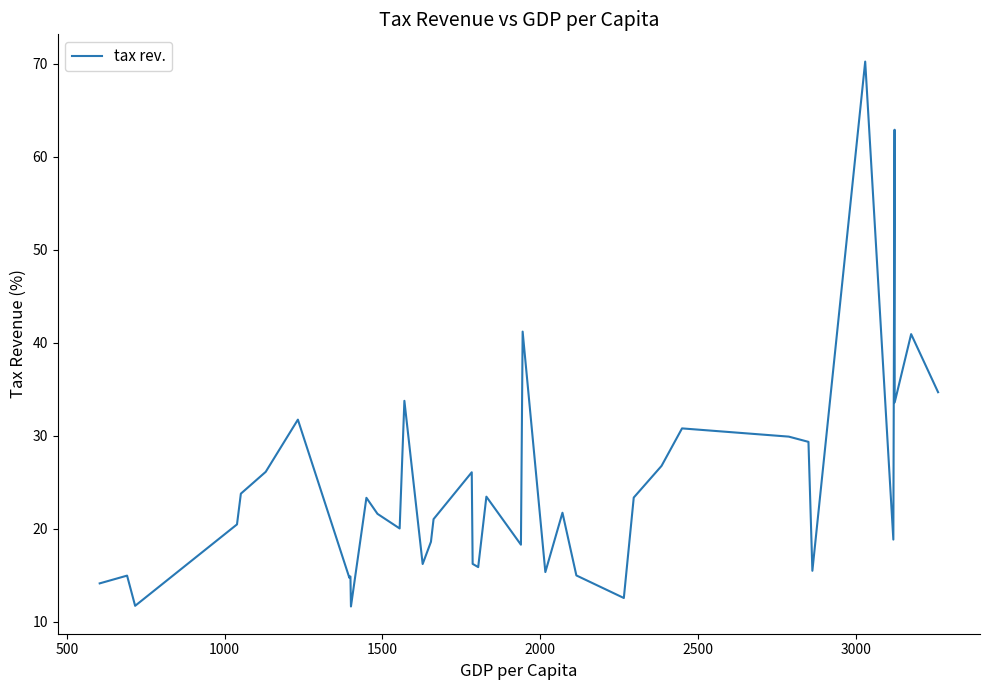

True or false: there are more than 1 points higher than both neighbors.

True